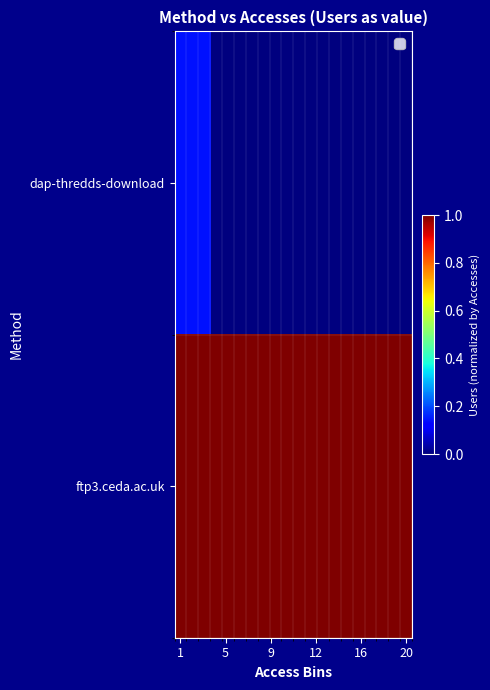

List the series in order of their overall mean, lowest first.

dap-thredds-download, ftp3.ceda.ac.uk